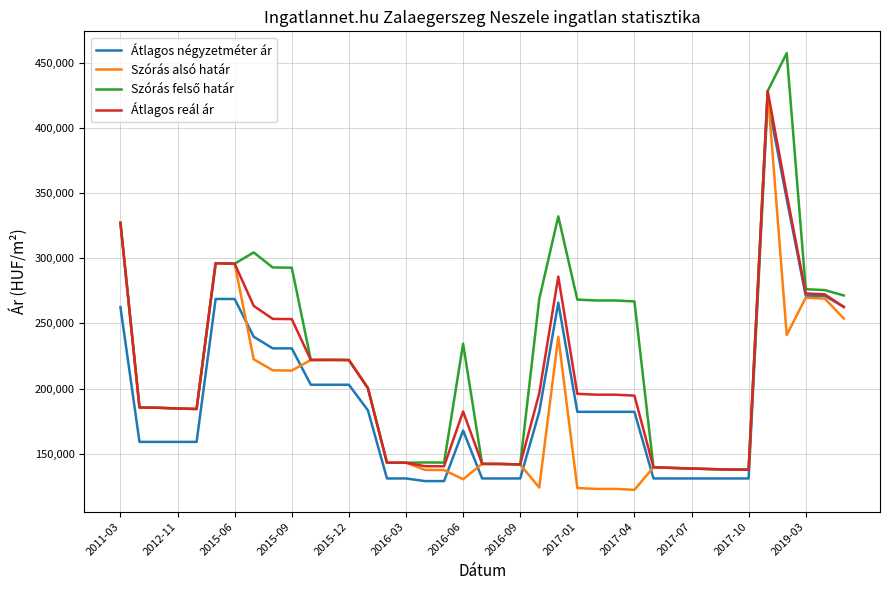

At which category is the sum across all series the highest?

34